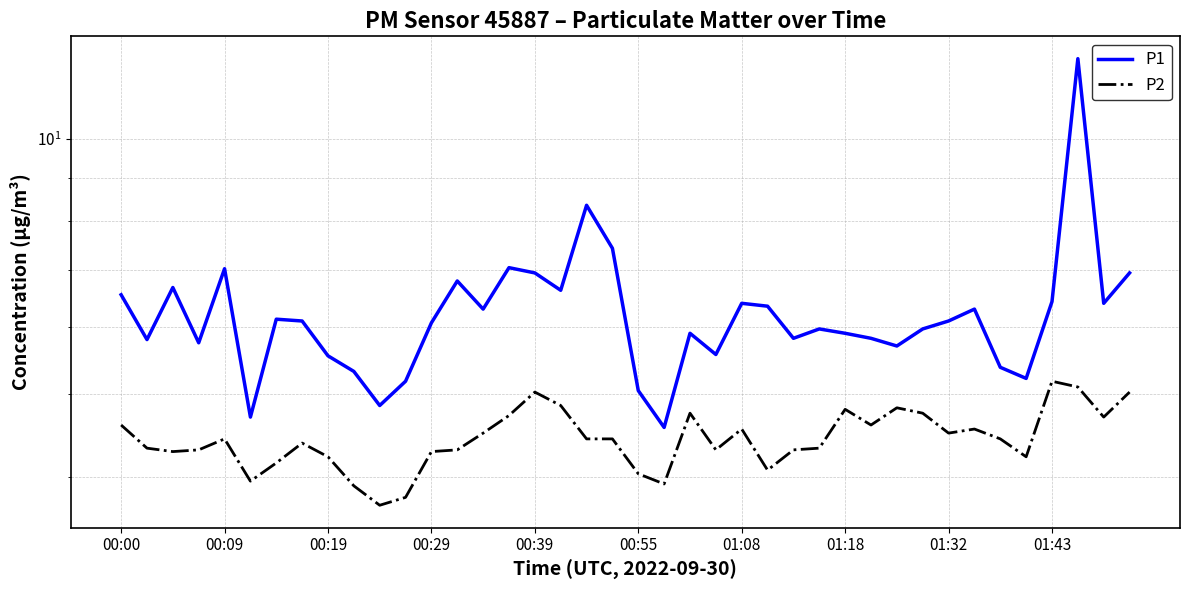

At which category does the chart reach its peak across all series?

37